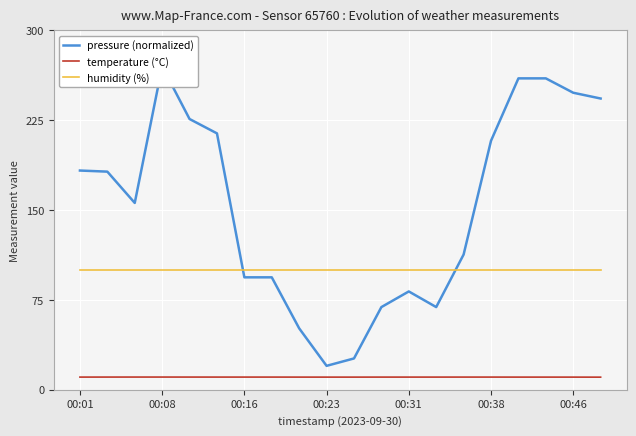

At which label does humidity (%) reach its peak?

00:01